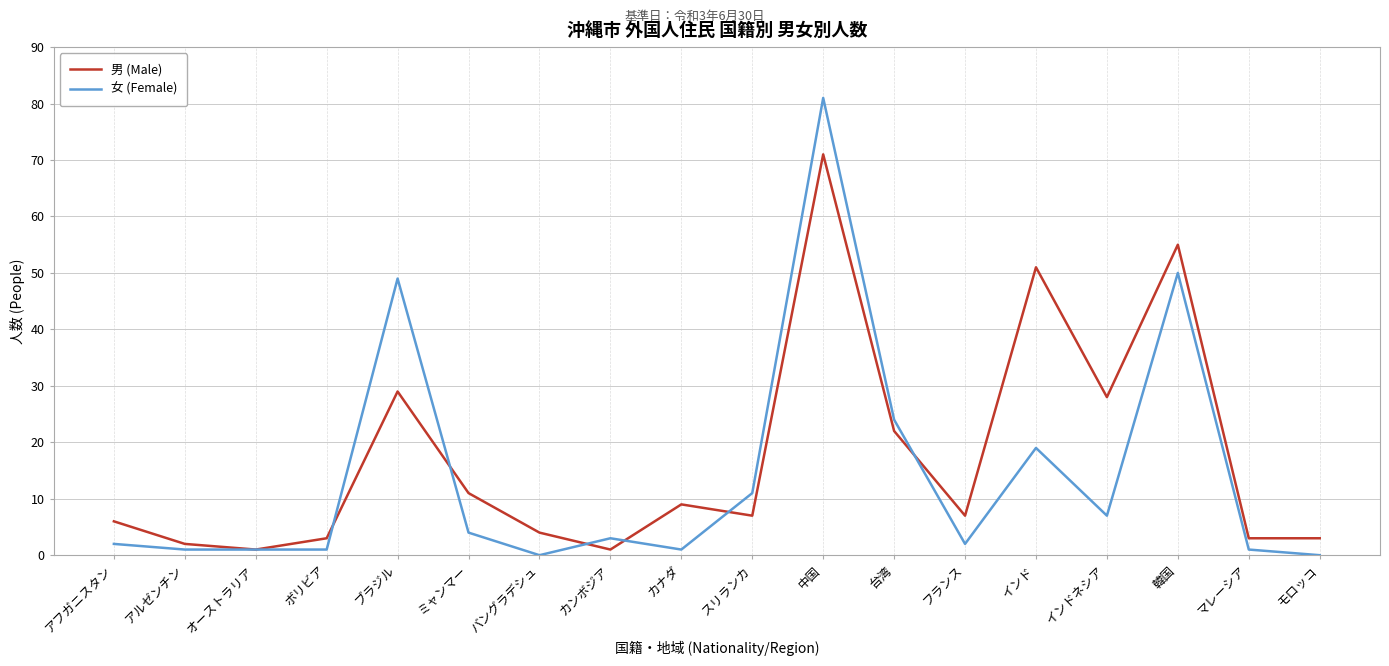

Which series changed the most between 中国 and 台湾?

女 (Female)